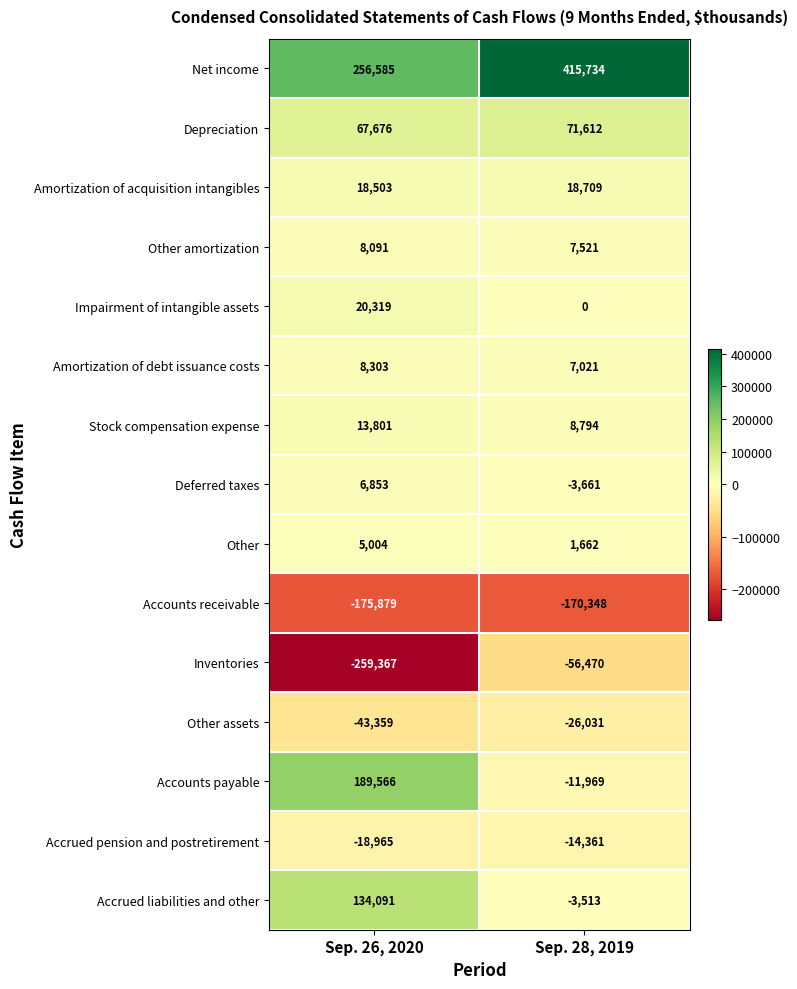

Where is Accounts receivable nearest to the value -173113?

Sep. 28, 2019